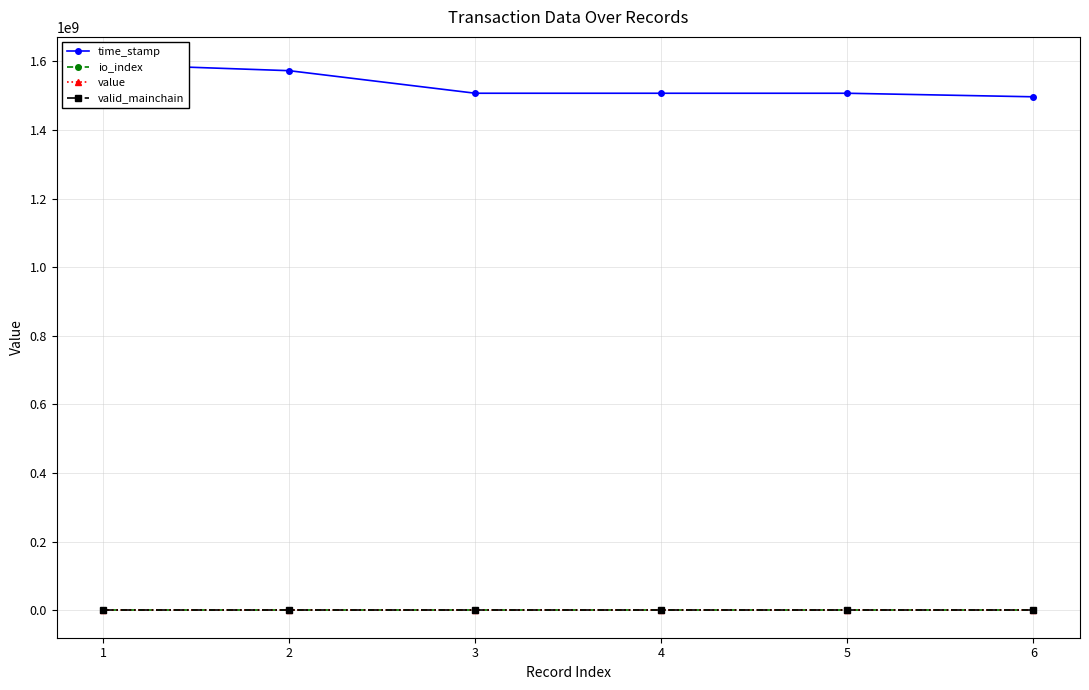

What is the value of the valid_mainchain point at the 4th from the left?

1.0